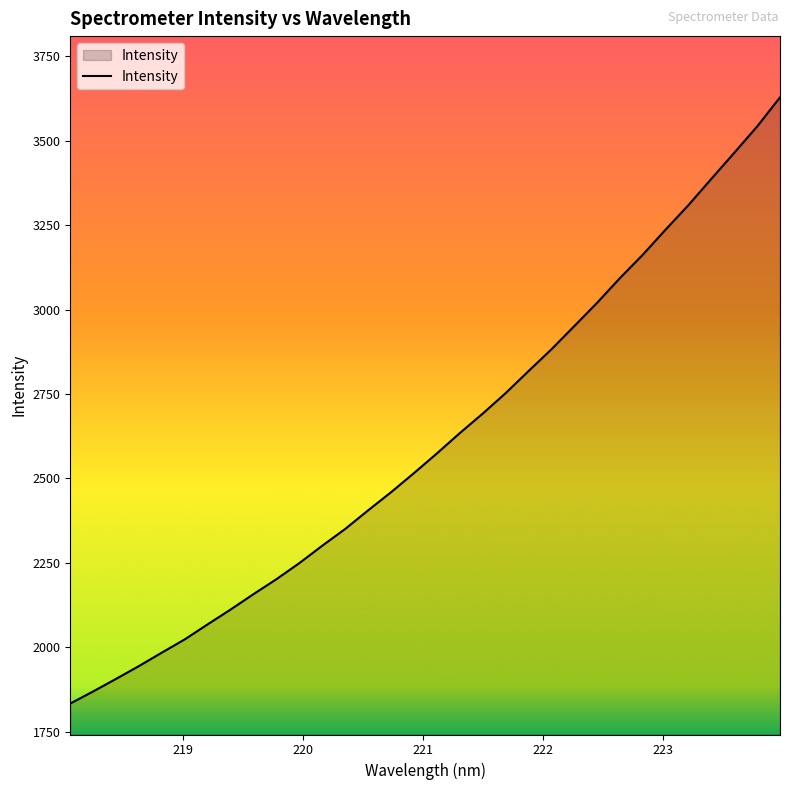

What is the smallest value displayed?

1833.5